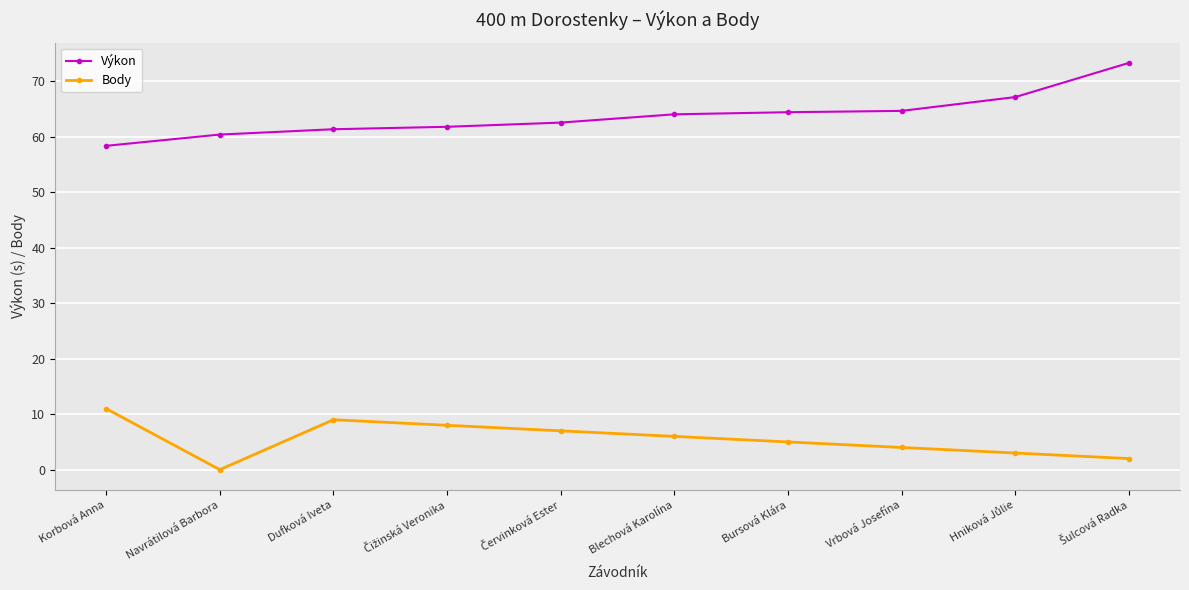

Which category has the lowest value in the Výkon series?

Korbová Anna